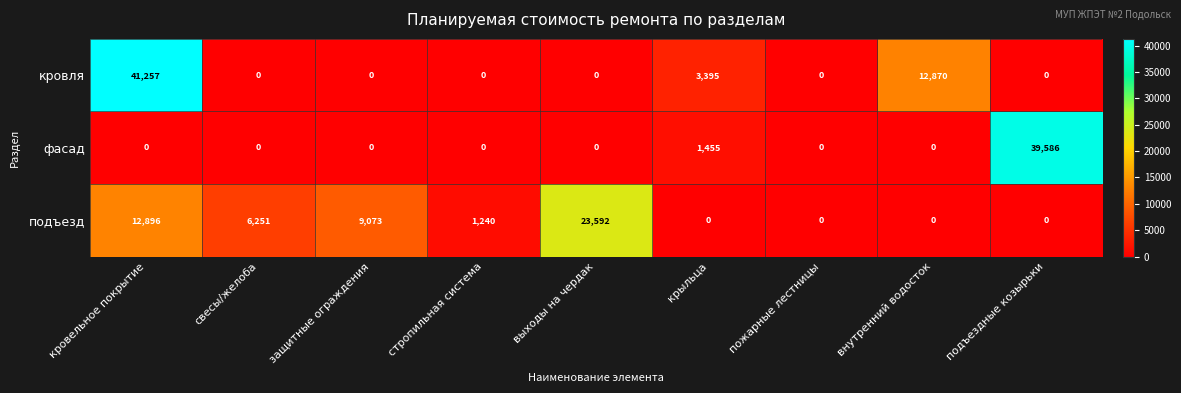

How many categories are shown in the chart?

9